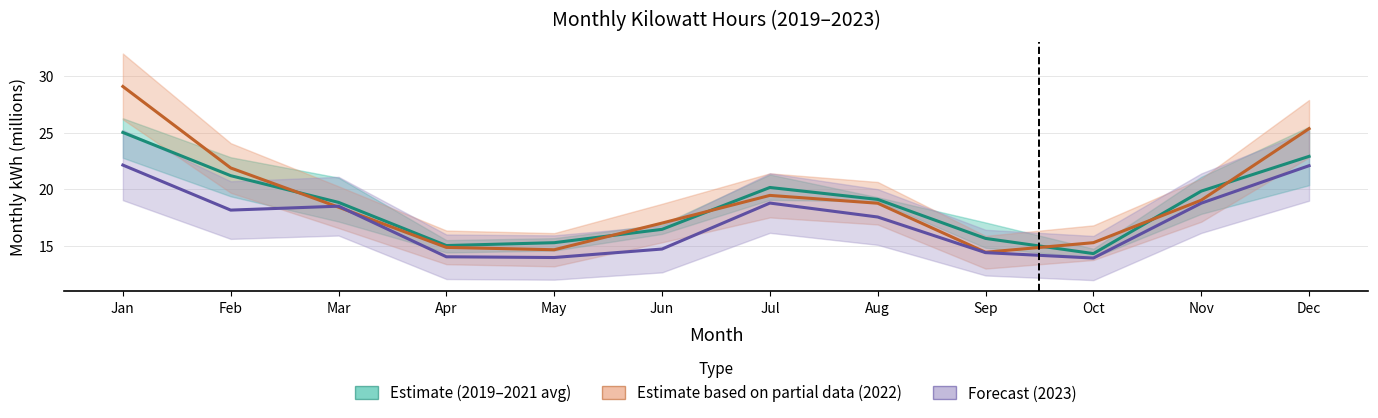

Read the Forecast (2023) value at Jan.

22.1